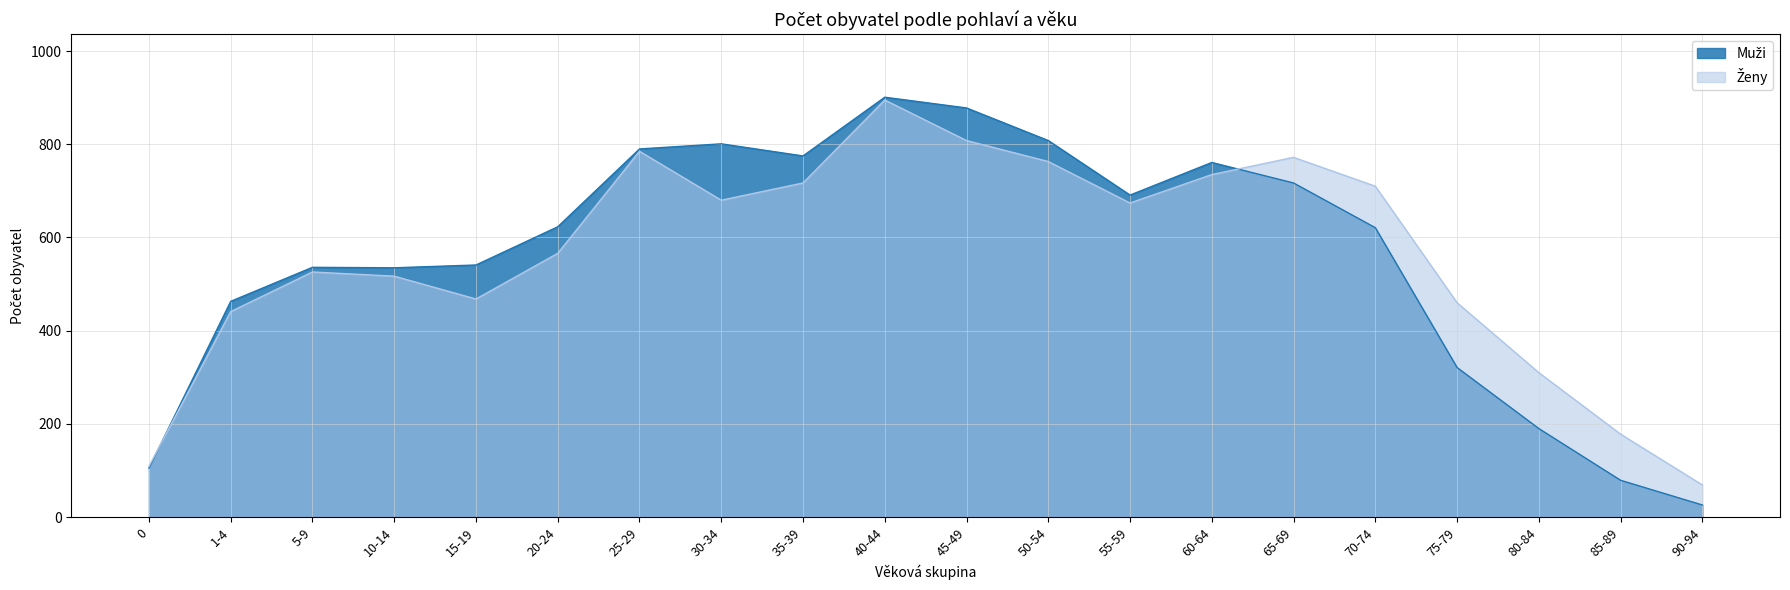

Read the Muži value at 90-94, to the nearest 50.

50